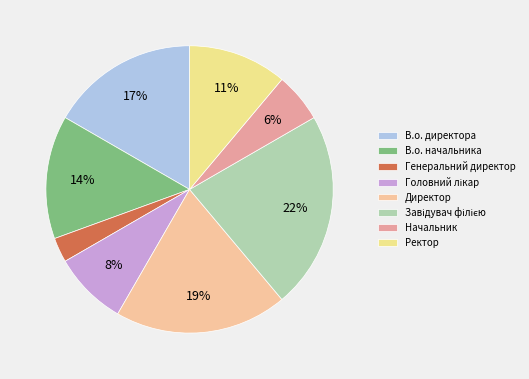

Does any single category account for the majority?

No